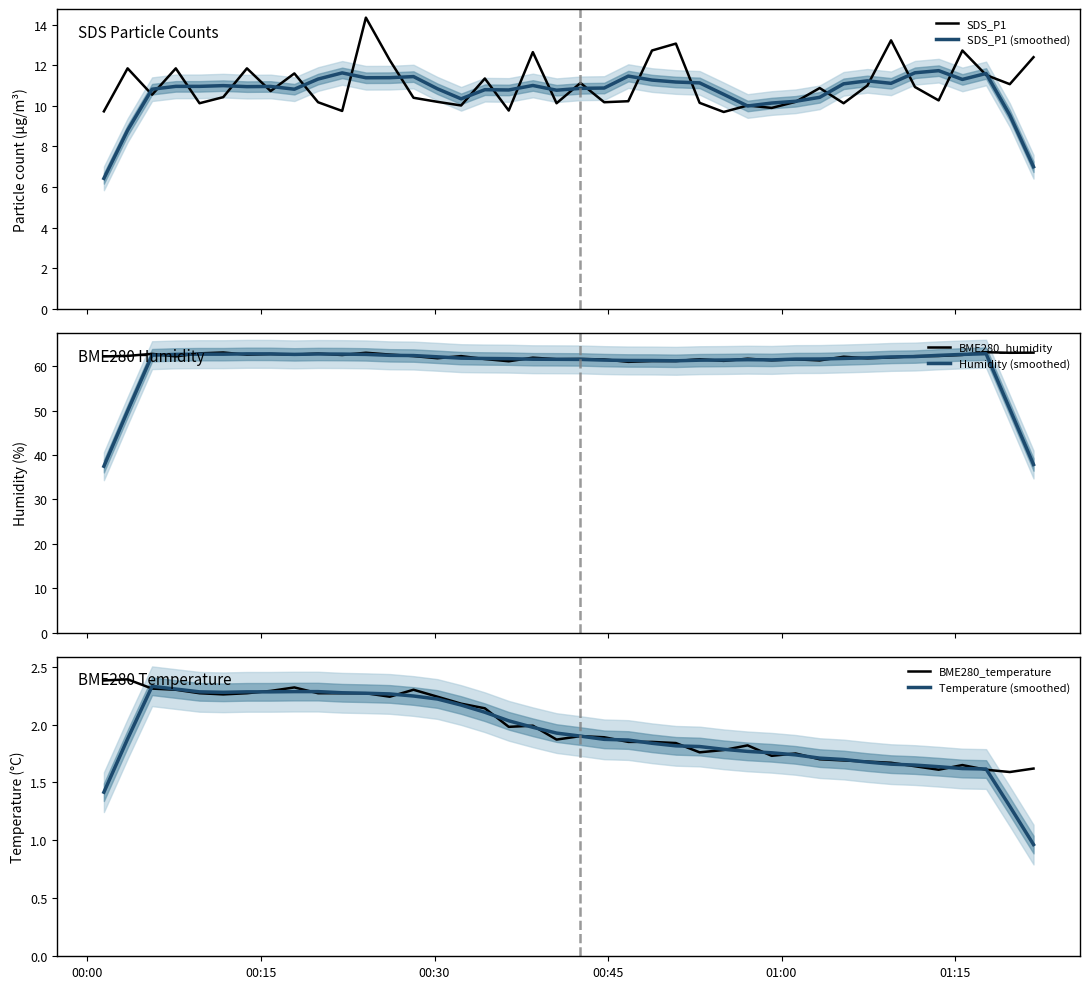

Is this an area chart (filled region under the line)?

No